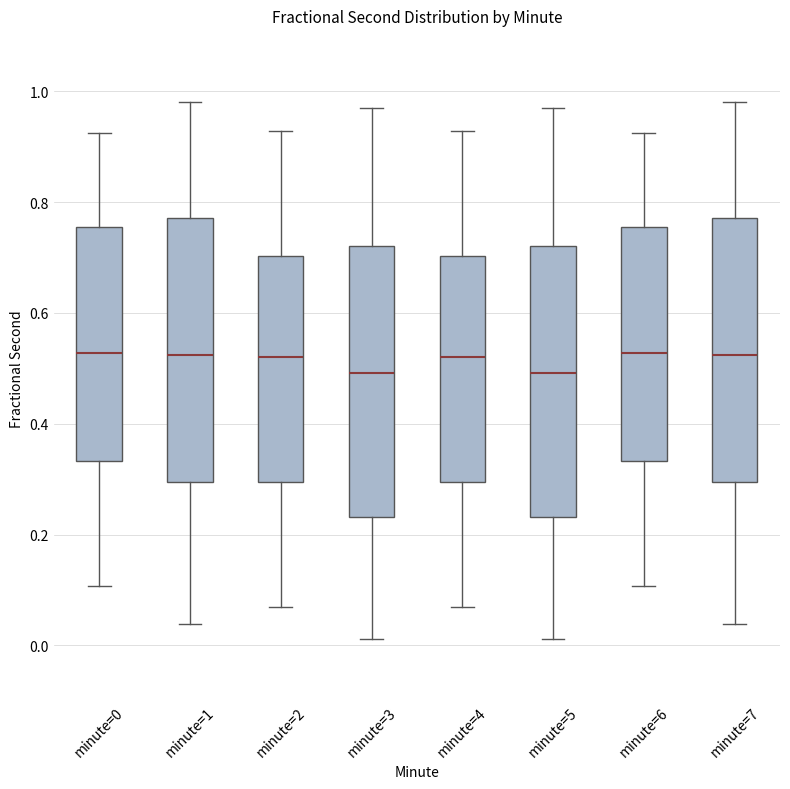

Reading left to right, transcribe this box plot: for each box, give where its median line is, the range the box spans, and where its two whiskers end, as read against the y-axis. The values are not printed on the chart, so give them approximately, as read against the axis.

minute=0: median 0.52, box 0.34 to 0.76, whiskers 0.10 to 0.92
minute=1: median 0.52, box 0.30 to 0.78, whiskers 0.04 to 0.98
minute=2: median 0.52, box 0.30 to 0.70, whiskers 0.06 to 0.92
minute=3: median 0.50, box 0.24 to 0.72, whiskers 0.02 to 0.96
minute=4: median 0.52, box 0.30 to 0.70, whiskers 0.06 to 0.92
minute=5: median 0.50, box 0.24 to 0.72, whiskers 0.02 to 0.96
minute=6: median 0.52, box 0.34 to 0.76, whiskers 0.10 to 0.92
minute=7: median 0.52, box 0.30 to 0.78, whiskers 0.04 to 0.98